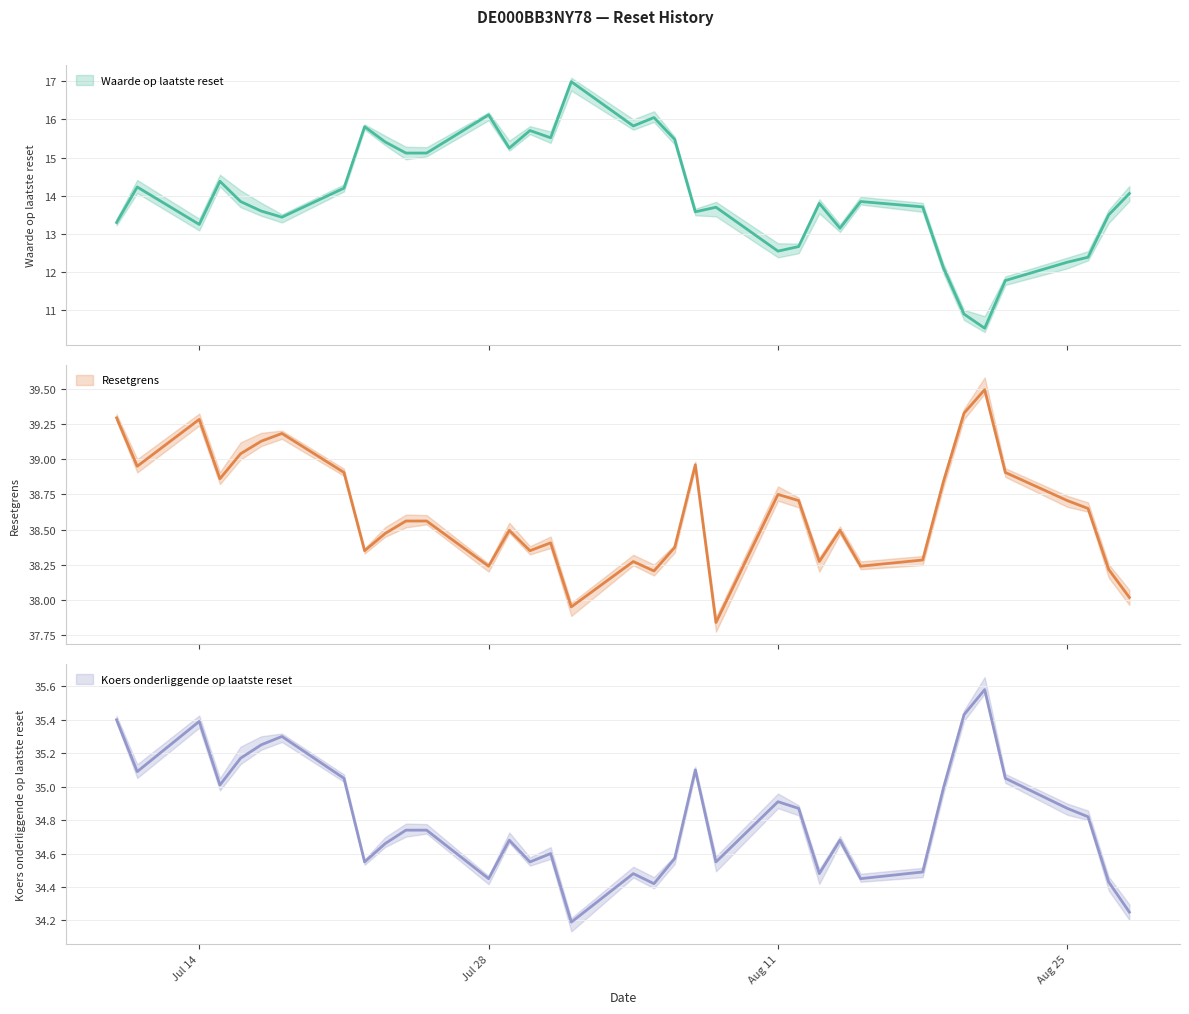

Which has a higher value, 2025-07-30 or 2025-08-25?

2025-07-30